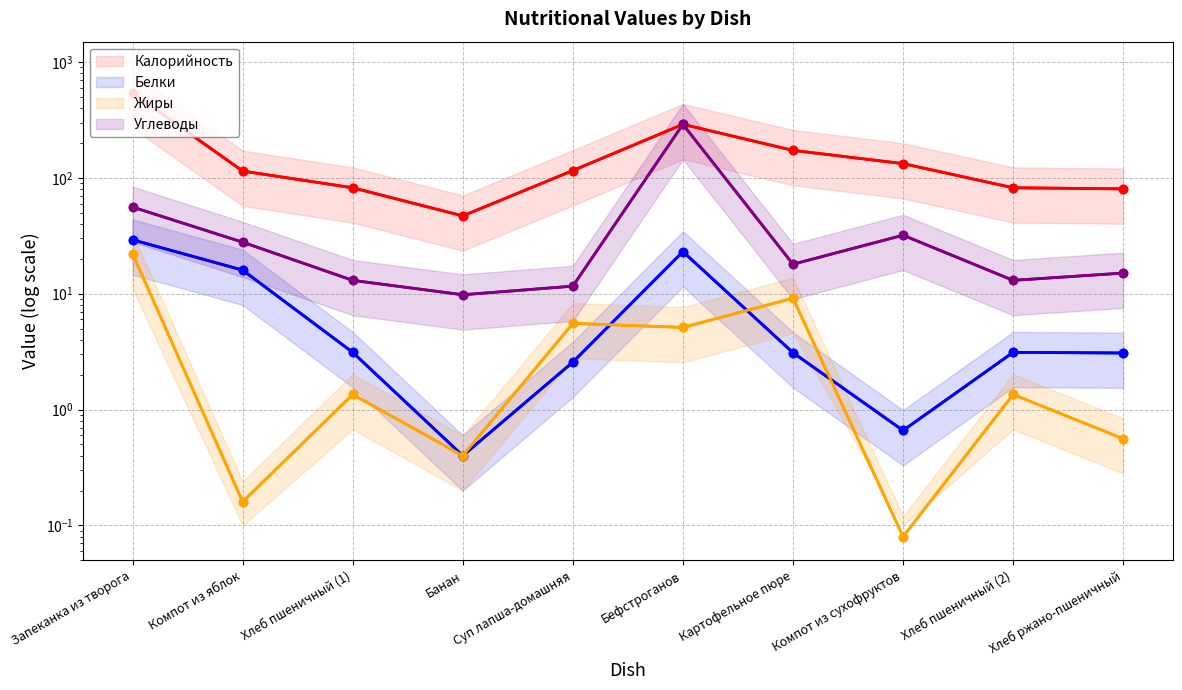

Where is the first local maximum for Калорийность?

Бефстроганов